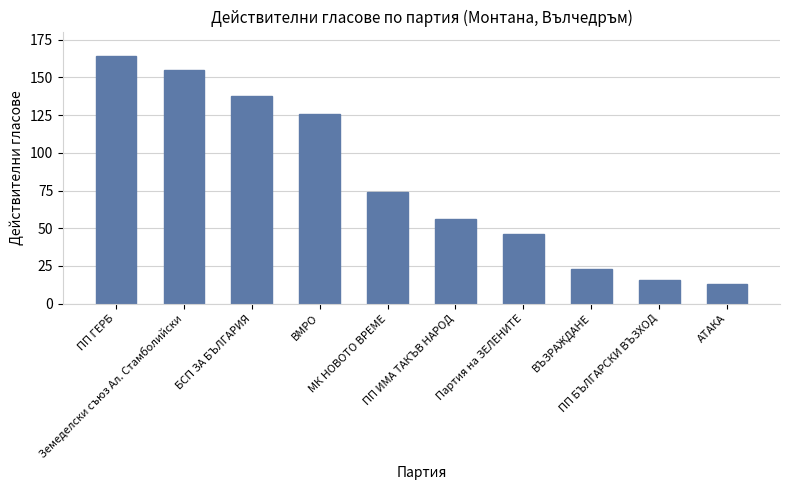

What is the sum of the values at БСП ЗА БЪЛГАРИЯ and ПП БЪЛГАРСКИ ВЪЗХОД?

154